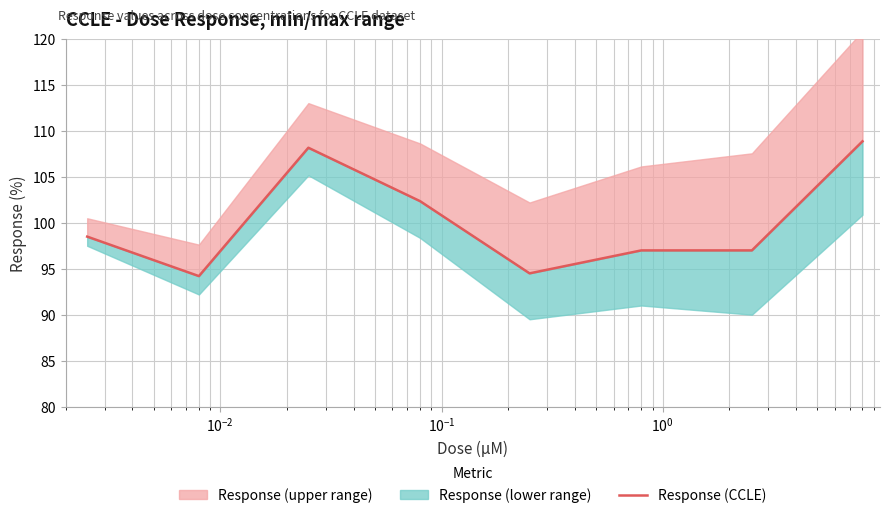

Reading right to left, extract all data points from this chart.

108.9	97.0	97.0	94.5	102.4	108.2	94.2	98.5